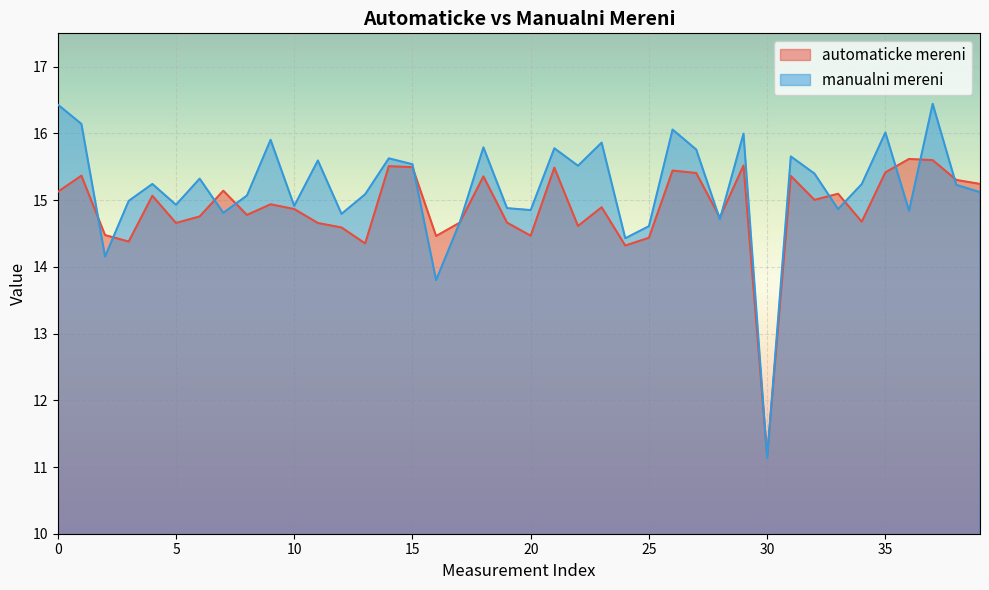

How many data points in manualni mereni are above 15?

24